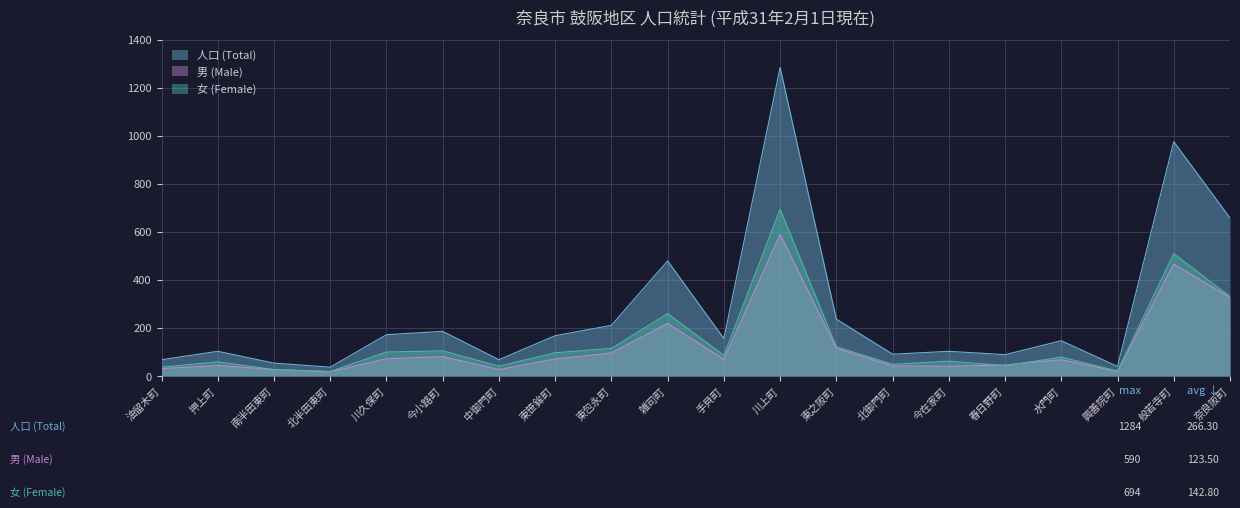

Is it true that 女 (Female) equals 49 at 北御門町?

True